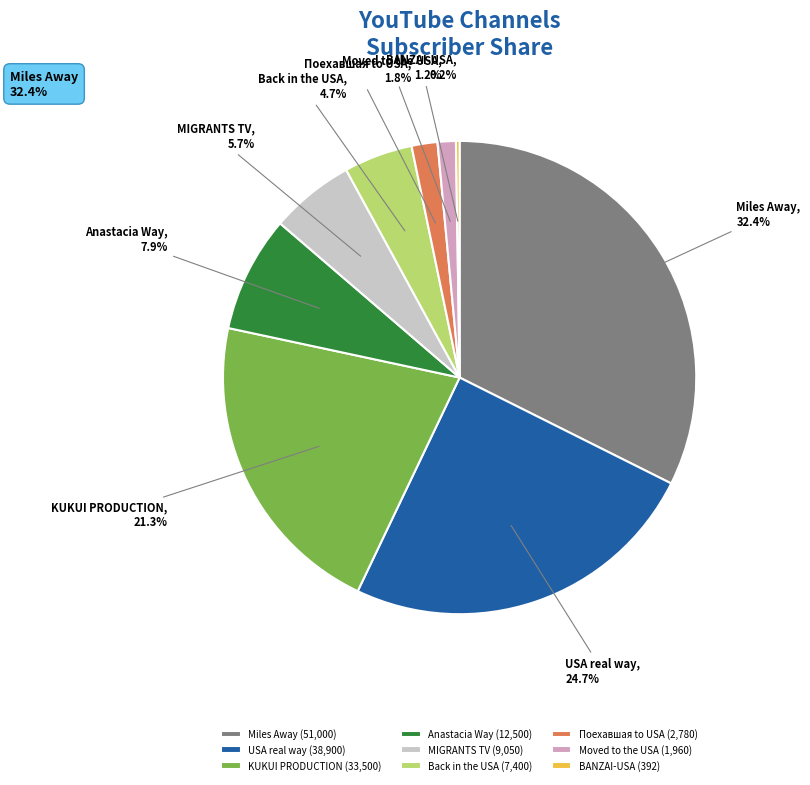

Is it true that USA real way is 25% of the pie?

True